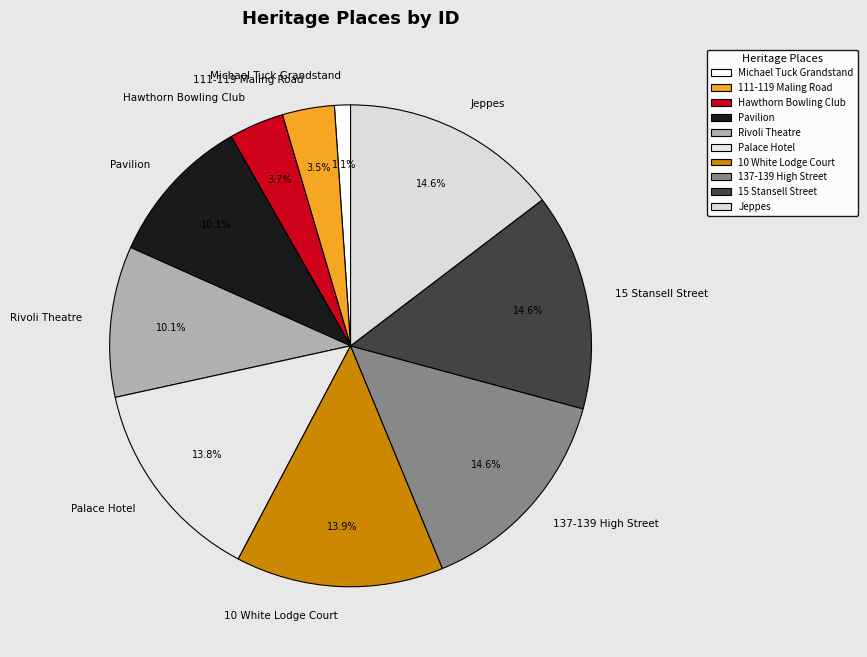

Which category has the smallest portion of the pie?

Michael Tuck Grandstand